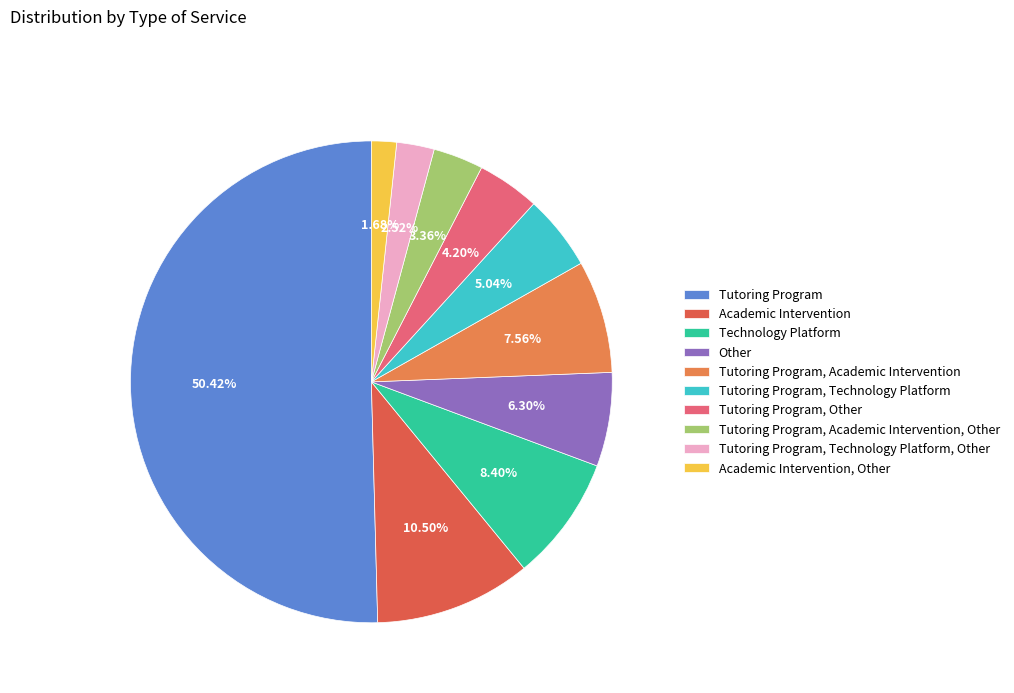

Which category has the biggest portion of the pie?

Tutoring Program